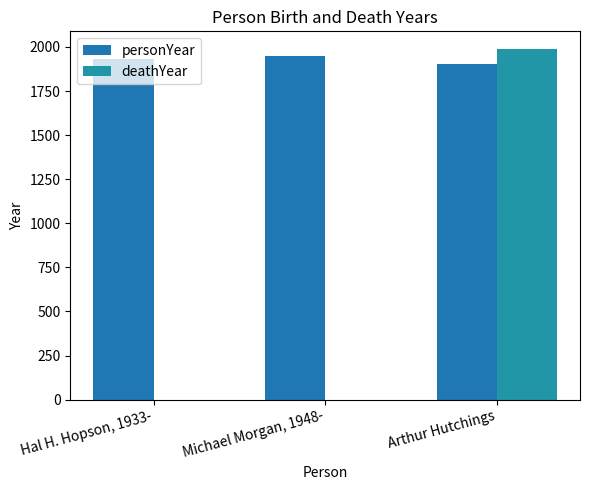

Count the number of data series in this chart.

2